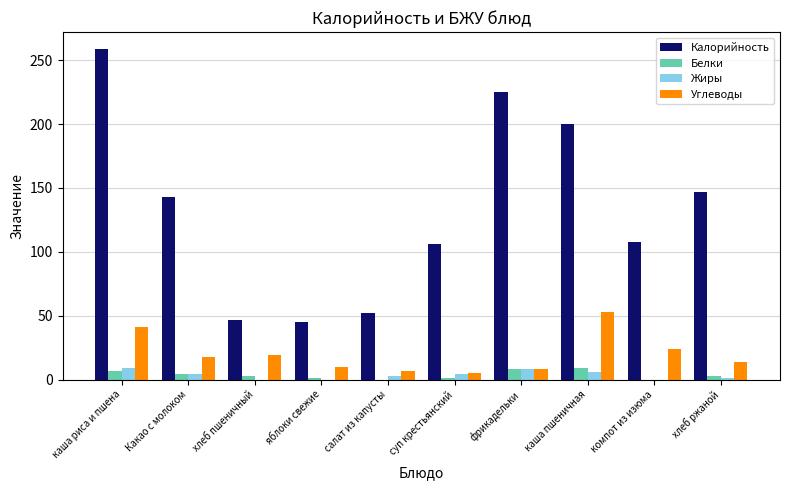

Which series has the largest total across all categories?

Калорийность